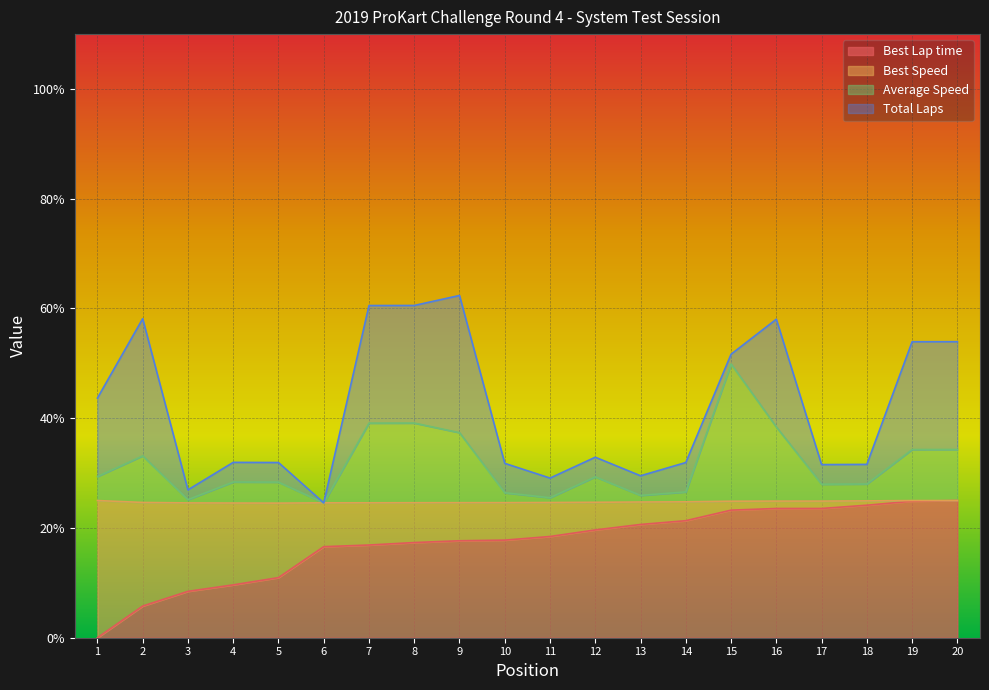

What is the sum of the Average Speed values at 1 and 9?

66.8